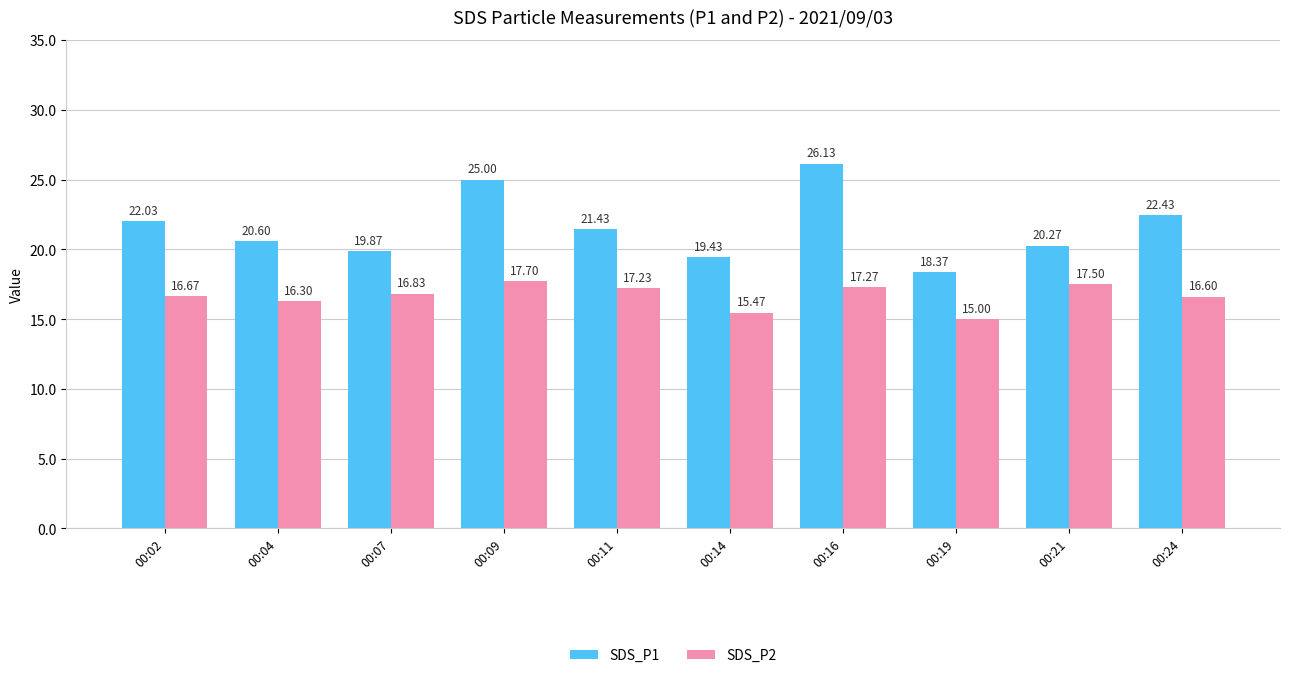

What is the maximum value for SDS_P2?

17.7